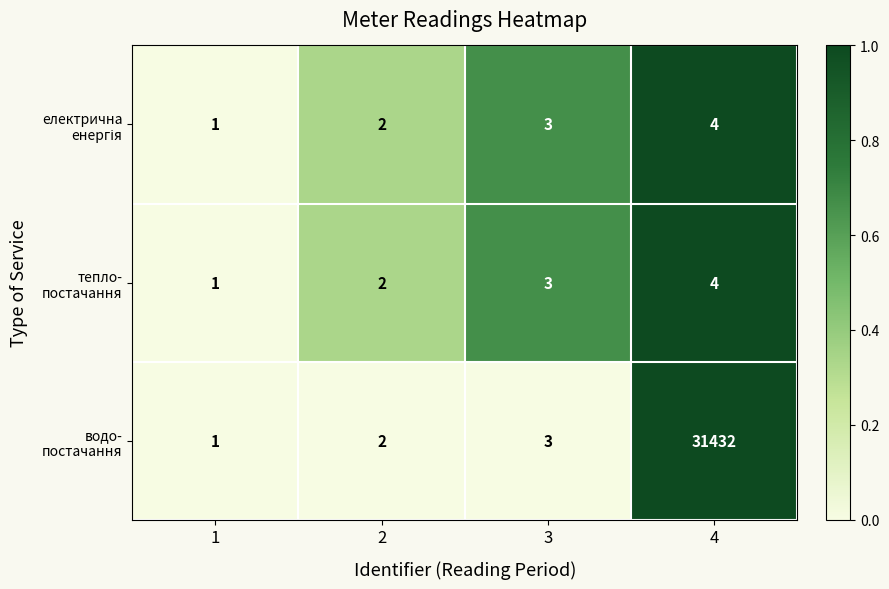

What is the total value across all series at 3?

9